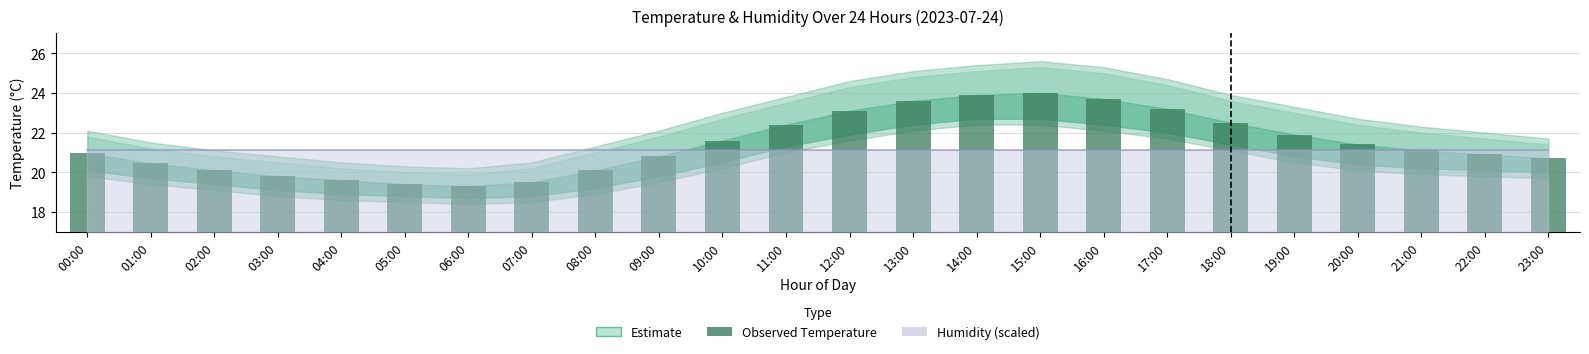

What is the label of the 19th bar from the right?

05:00